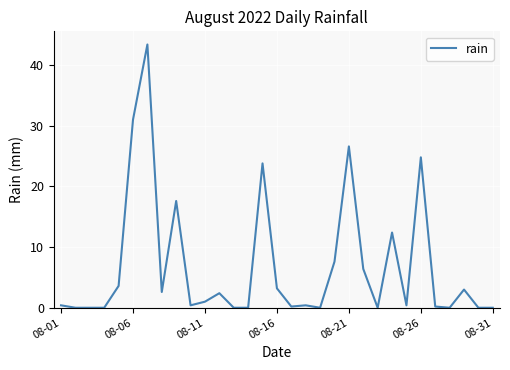

What is the maximum value shown in the chart?

43.4